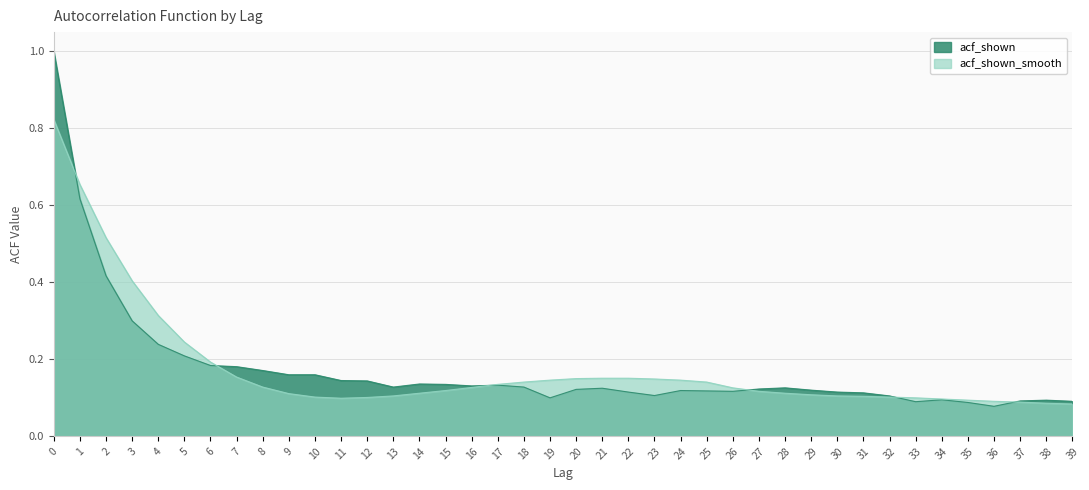

Does the chart have visible grid lines?

Yes